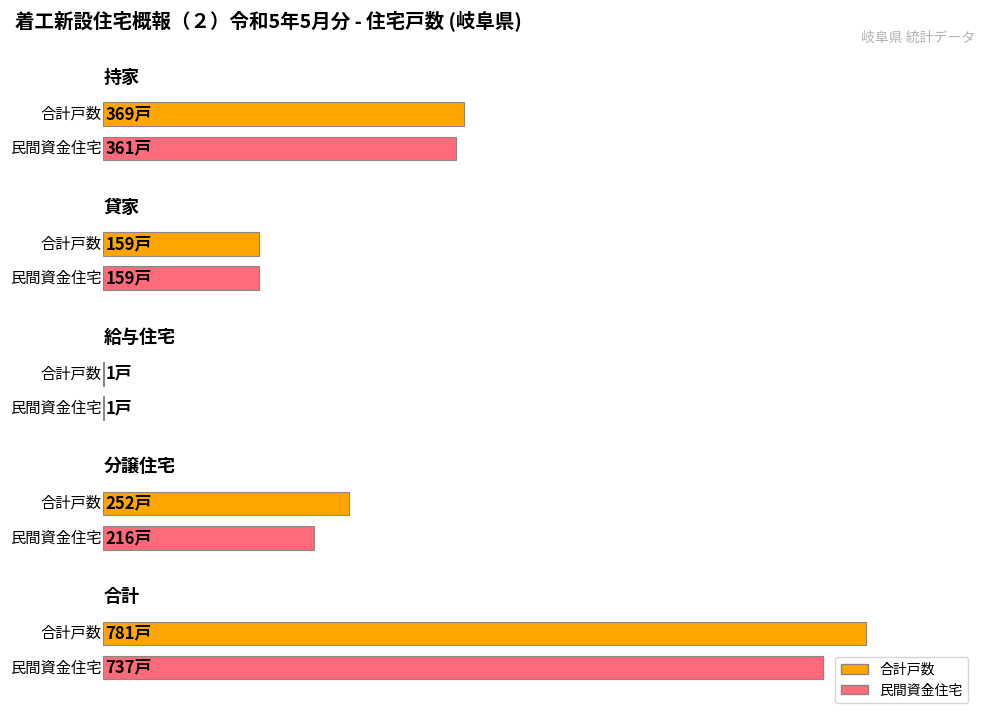

At which category does the chart reach its minimum across all series?

給与住宅